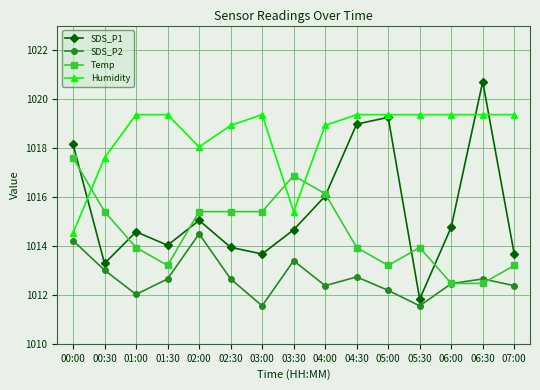

Which series has the largest total across all categories?

Humidity